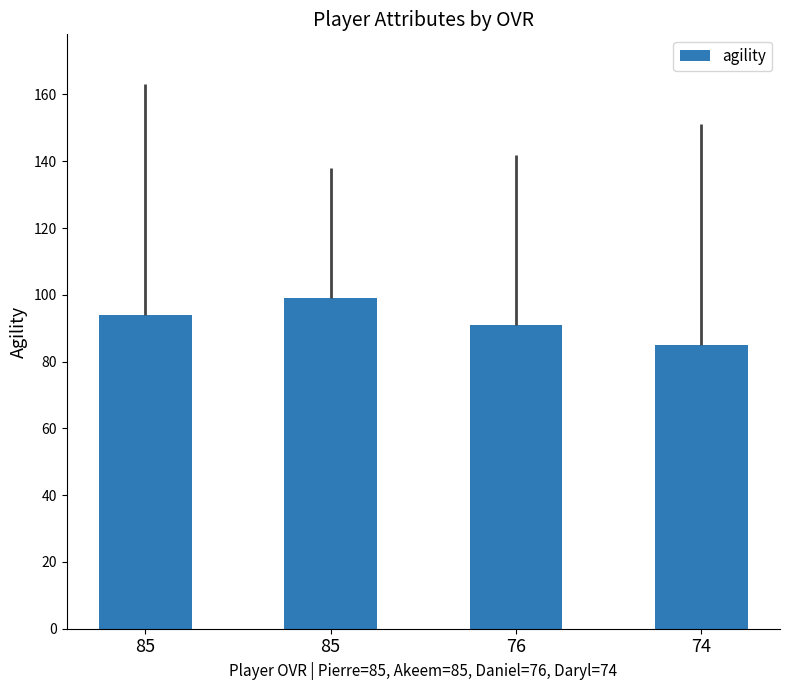

At which category does the chart reach its peak across all series?

85